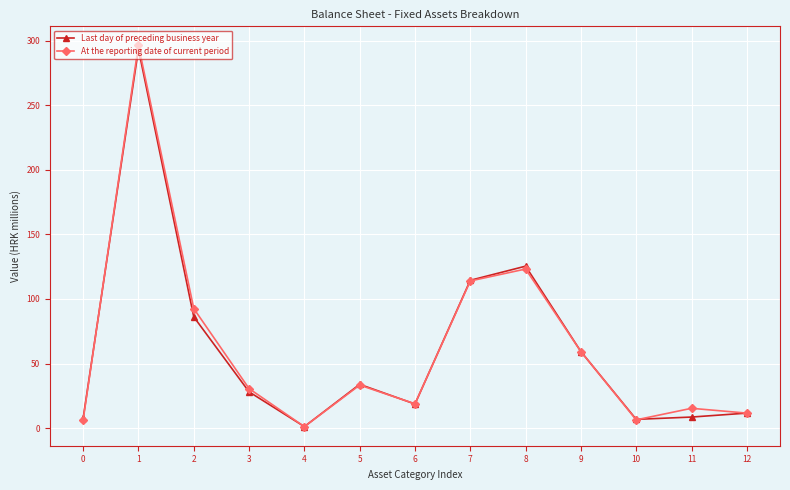

What is the maximum value for At the reporting date of current period?

296.4